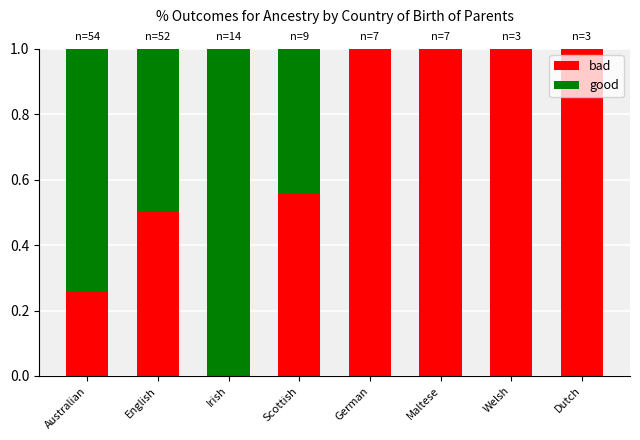

The value of bad at English is 0.3. True or false?

False